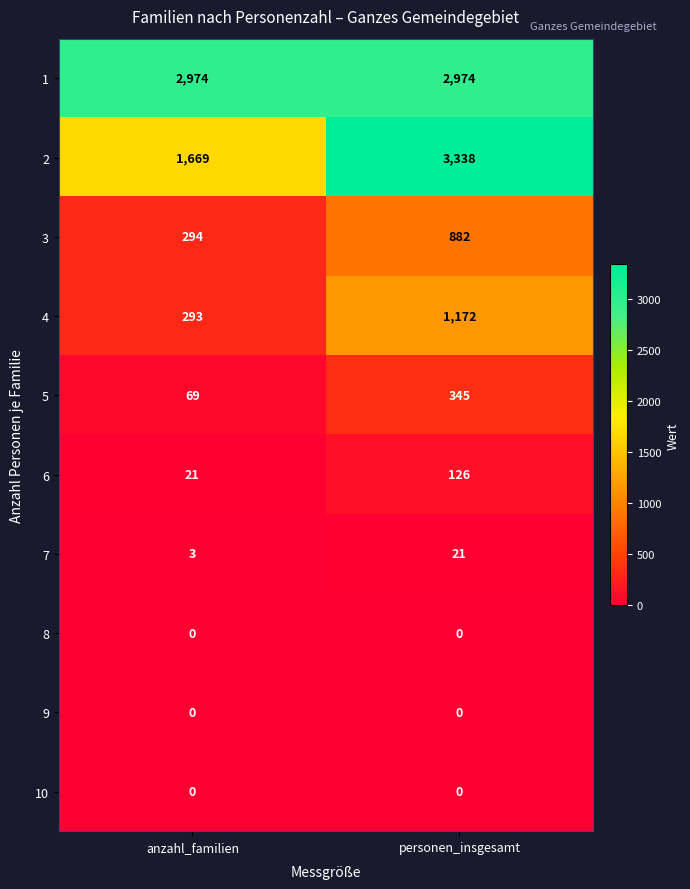

Reading left to right, what are all the values shown in this chart?

1: 2974	2974
2: 1669	3338
3: 294	882
4: 293	1172
5: 69	345
6: 21	126
7: 3	21
8: 0	0
9: 0	0
10: 0	0